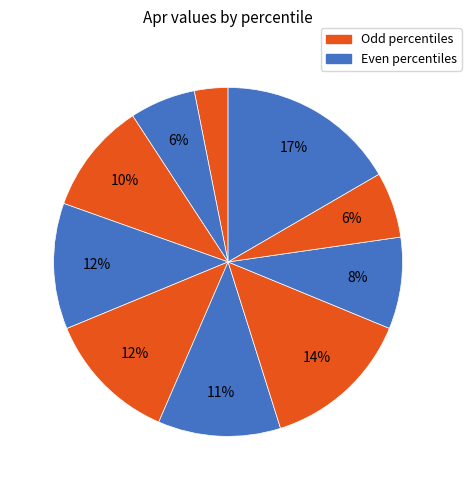

Is there any slice that represents more than half of the pie?

No